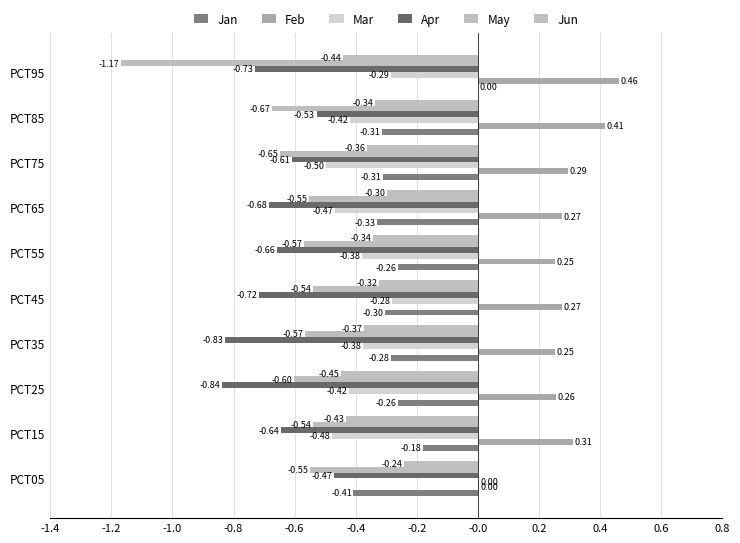

How many values in the Jan series exceed 0?

1